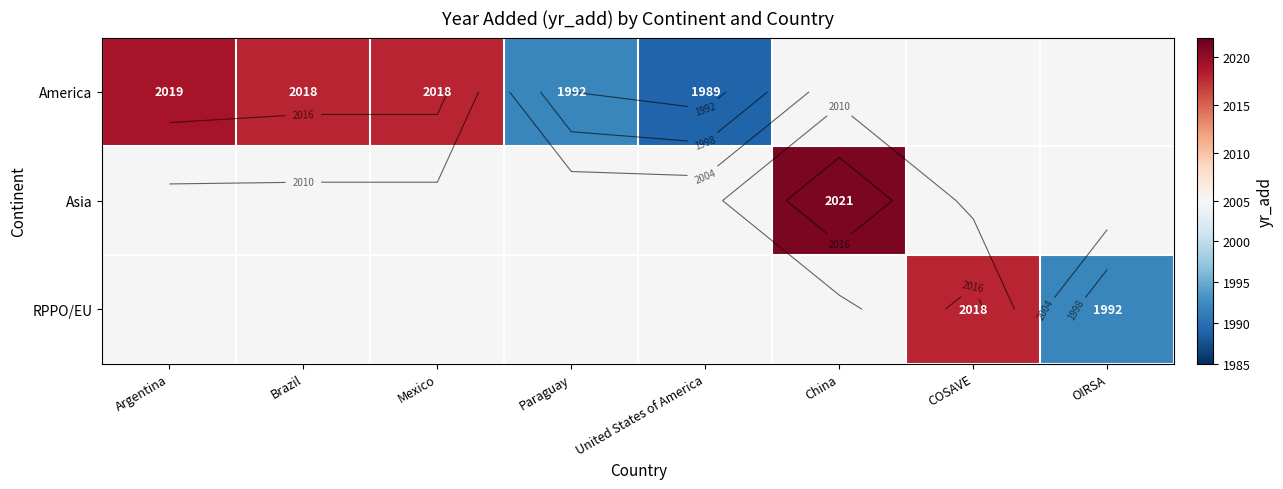

Which series has the widest spread of values?

America